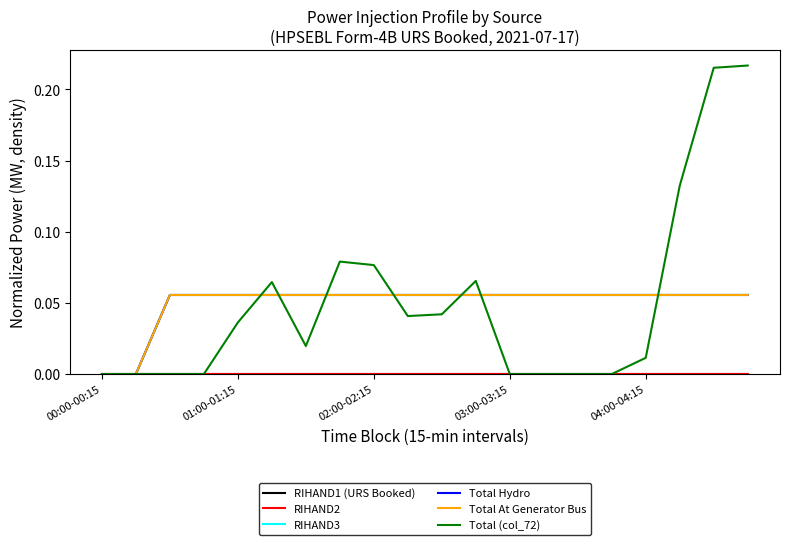

Does the chart have visible grid lines?

No